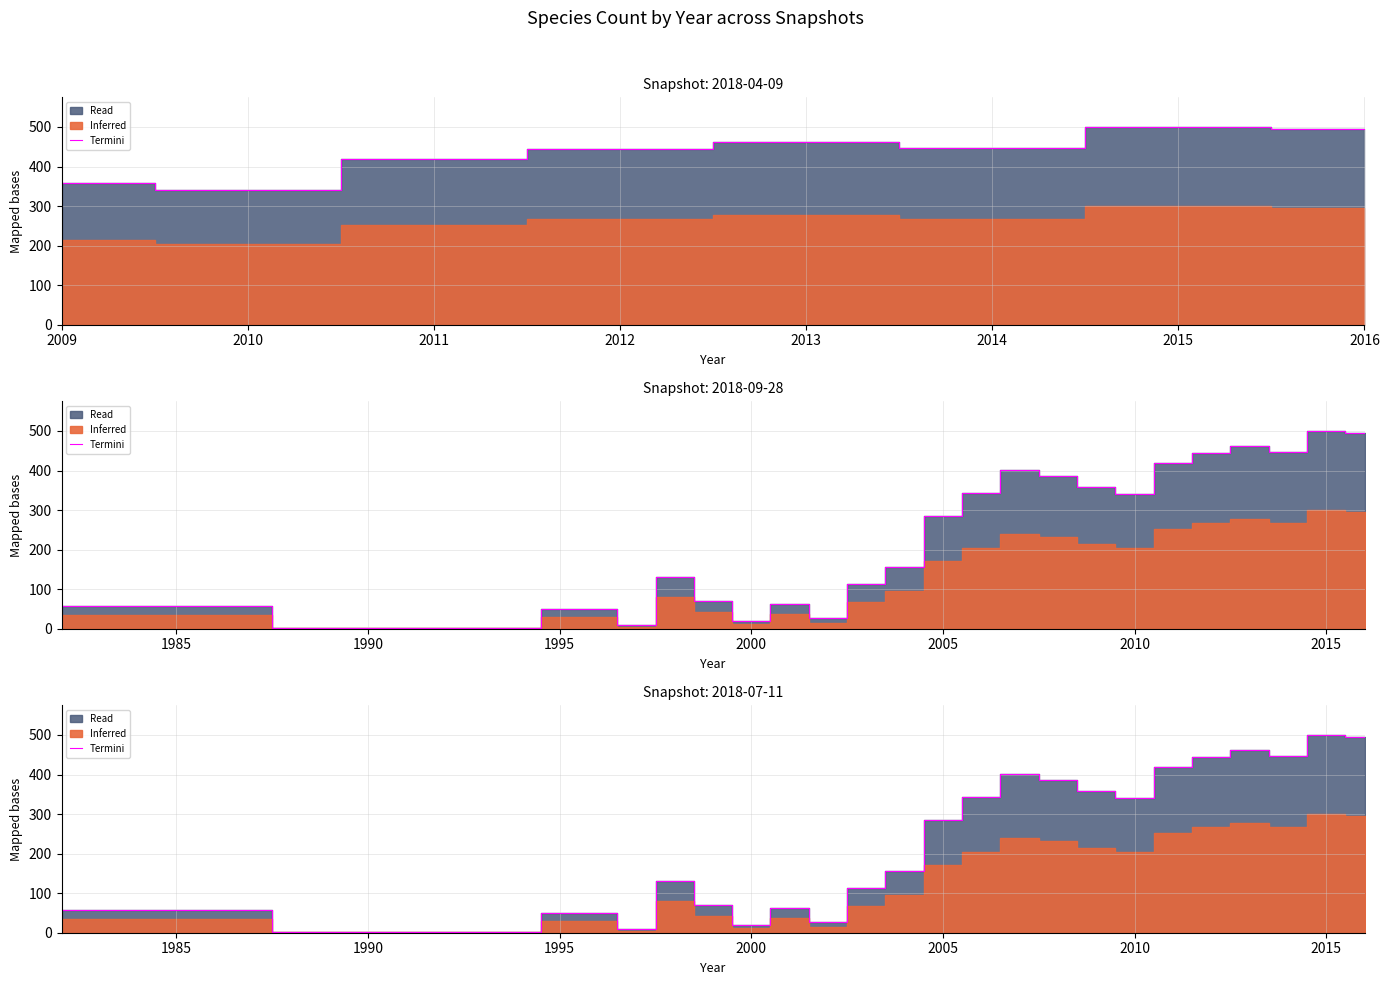

How many lines are shown in the chart?

1